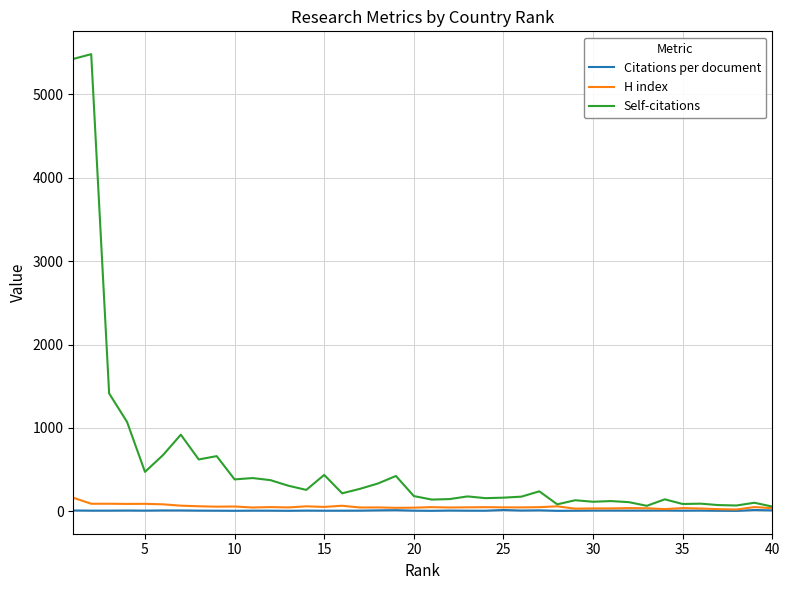

What is the highest value of the H index series?

163.0